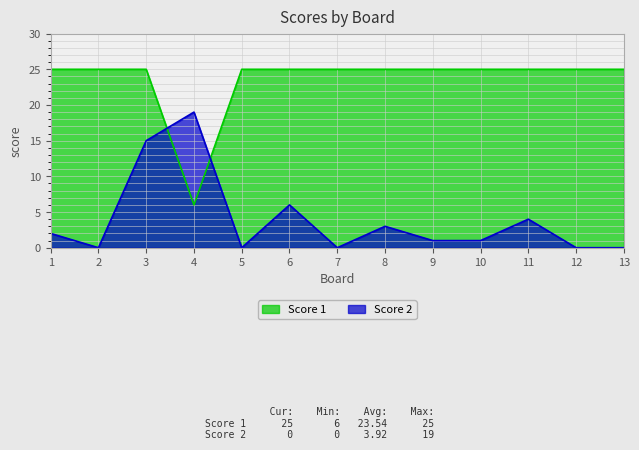

At which label is Score 2 closest to 9?

6